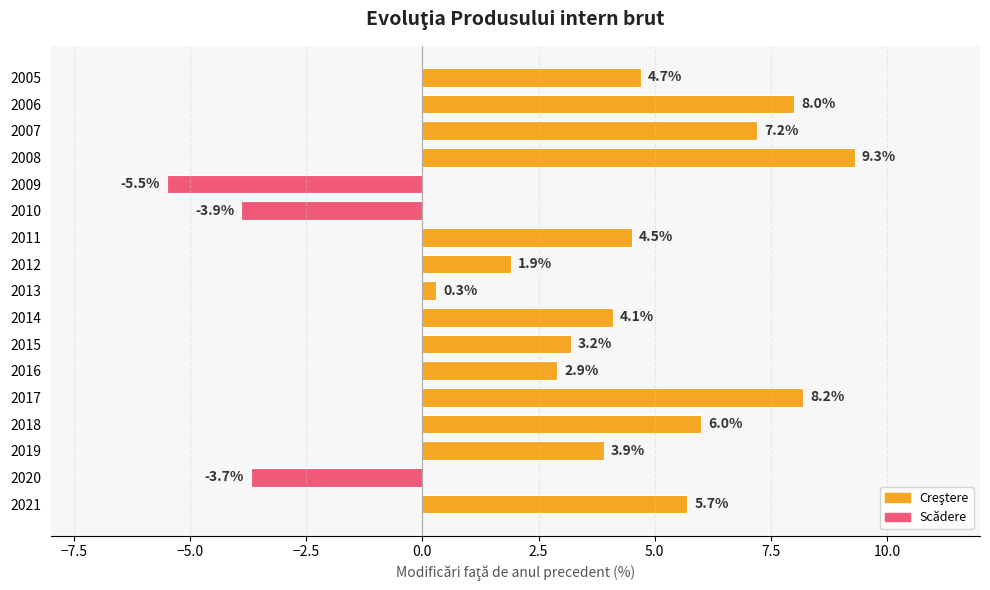

The chart shows a value of -5.5 at 2009. True or false?

True